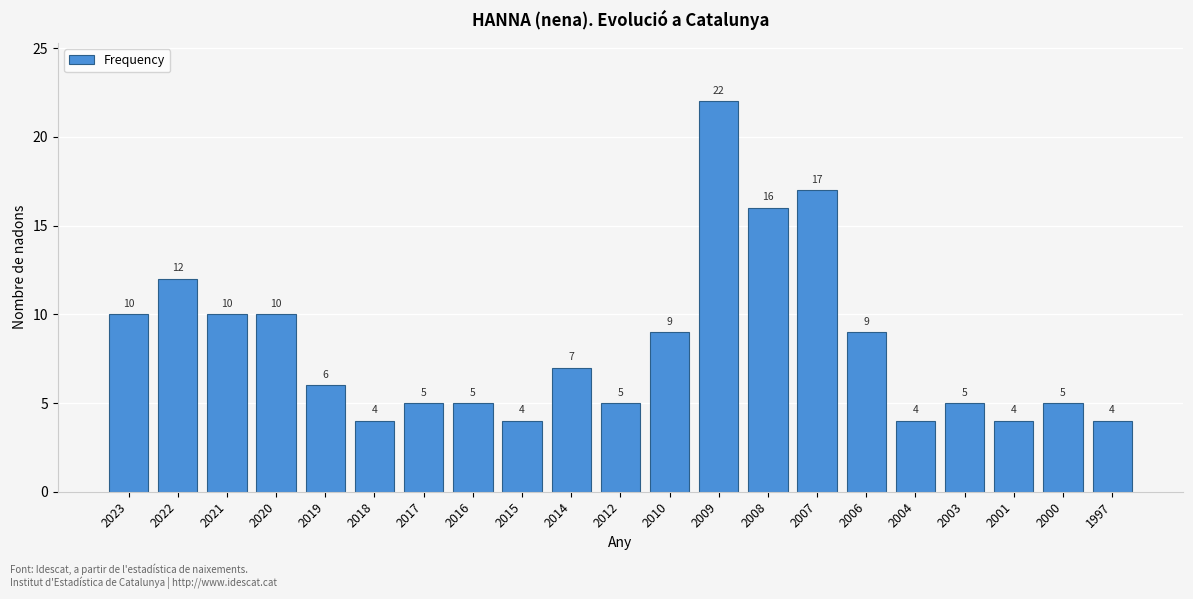

Reading left to right, extract all data points from this chart.

10	12	10	10	6	4	5	5	4	7	5	9	22	16	17	9	4	5	4	5	4